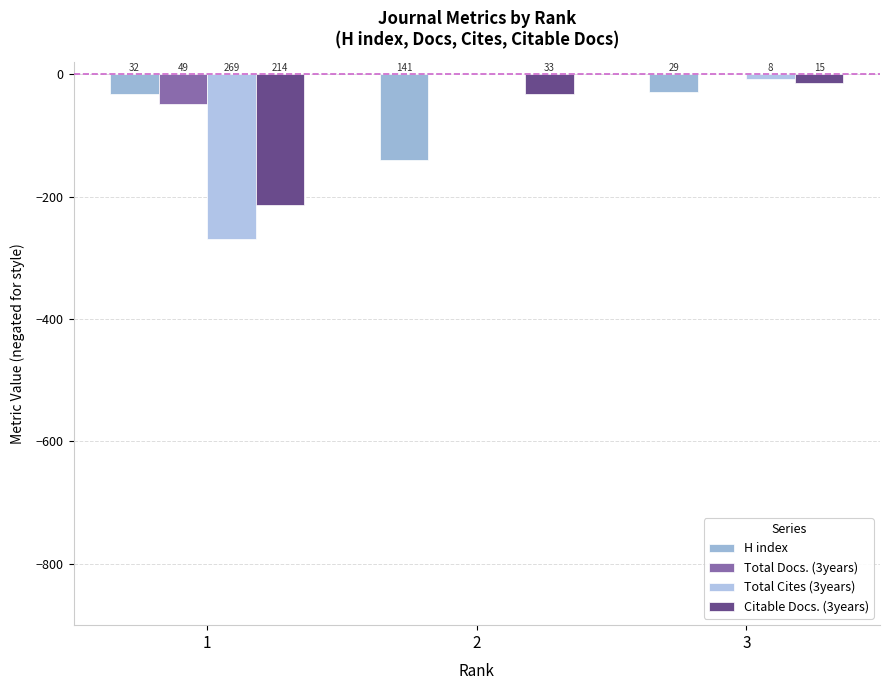

The value of Total Cites (3years) at 3 is -12. True or false?

False